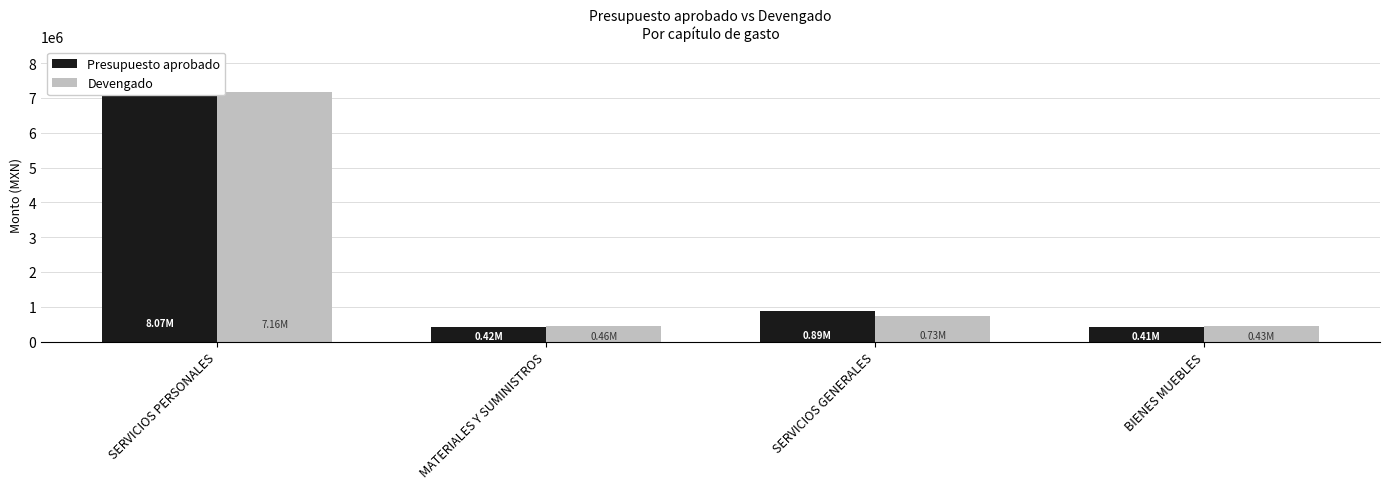

What is the difference between the highest and lowest values at SERVICIOS GENERALES?

155046.6